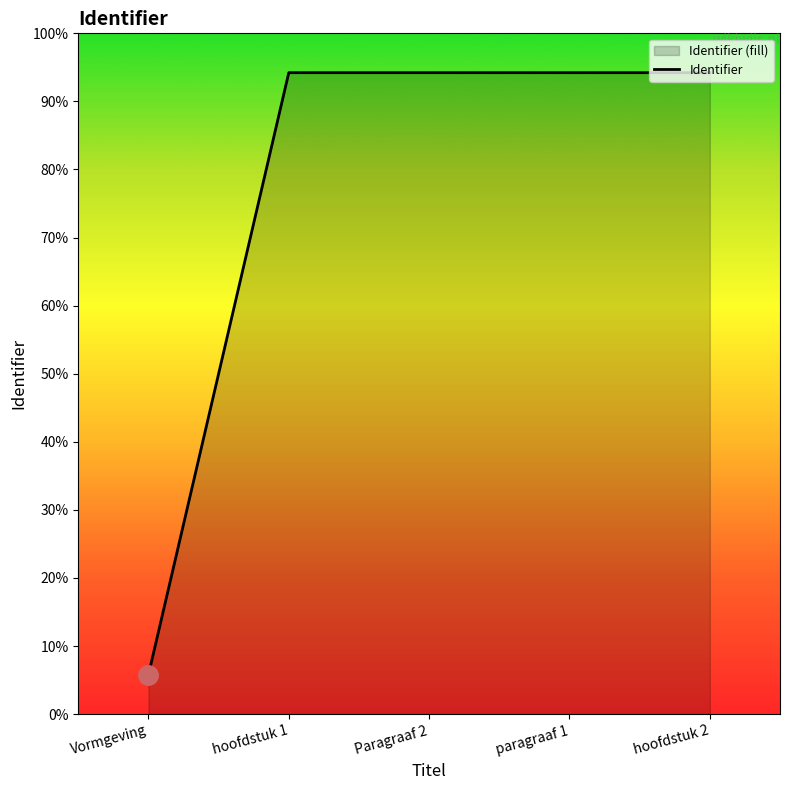

Is it true that the value at Vormgeving is 0?

True